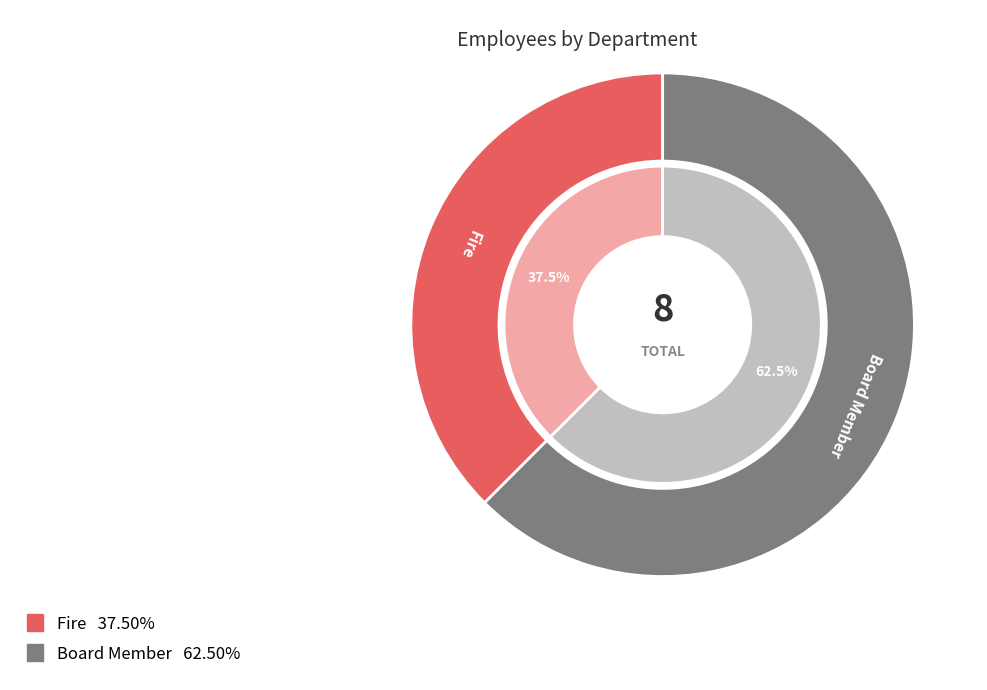

To the nearest percent, what is the difference between the largest and smallest slice percentages?

25%